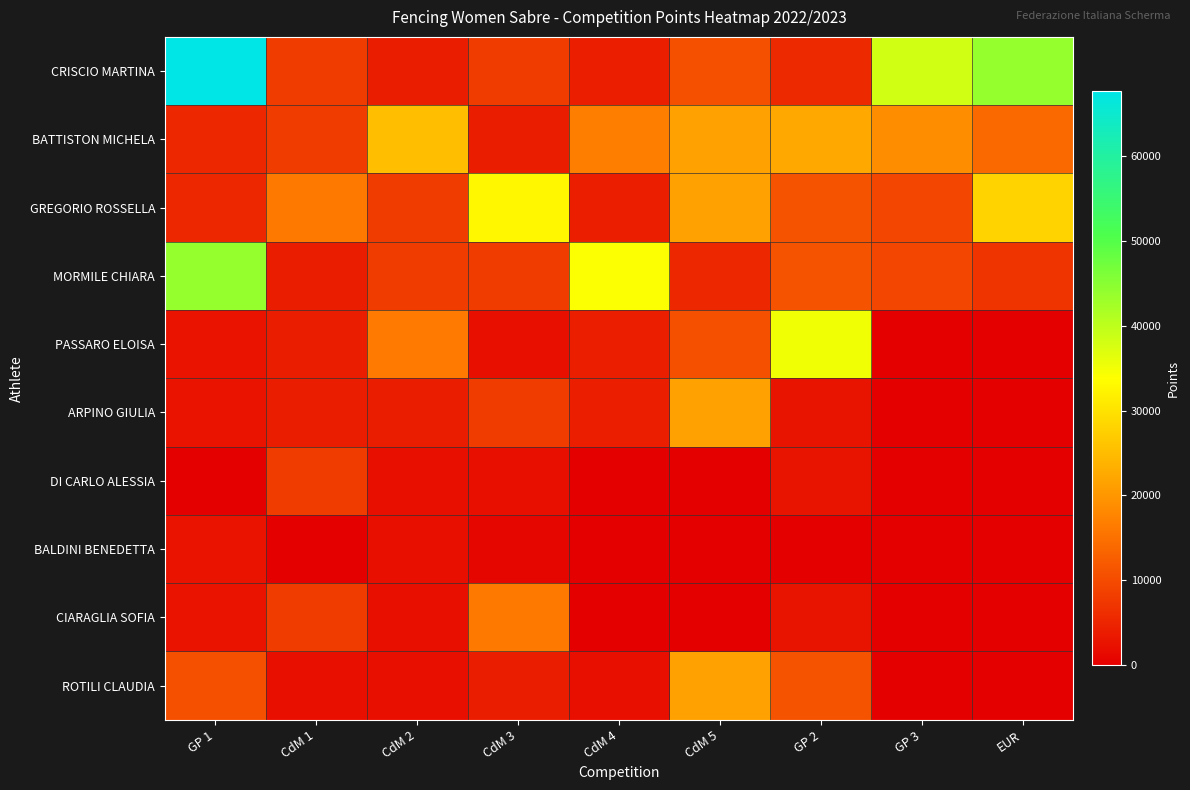

How many series are shown in this chart?

10